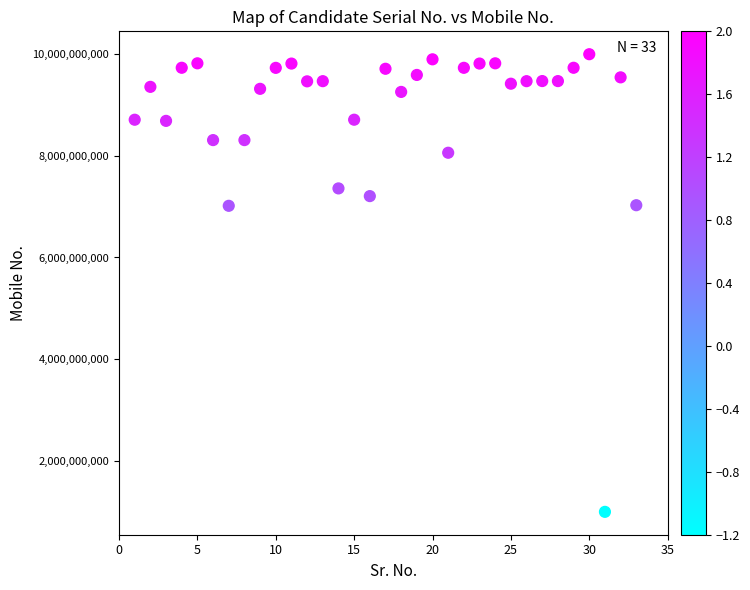

What is the range of X values (max minus min)?

32